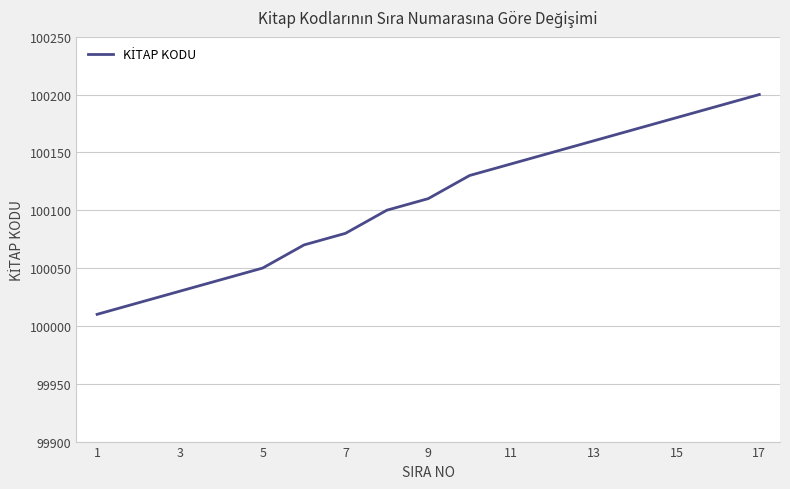

What is the maximum value shown in the chart?

100200